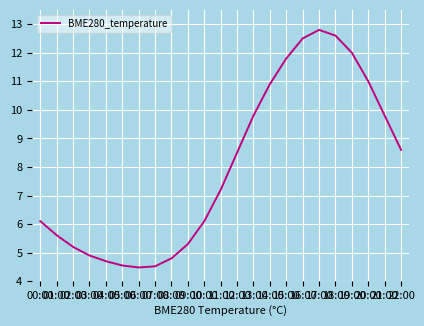

Where is the data nearest to the value 8?

12:00